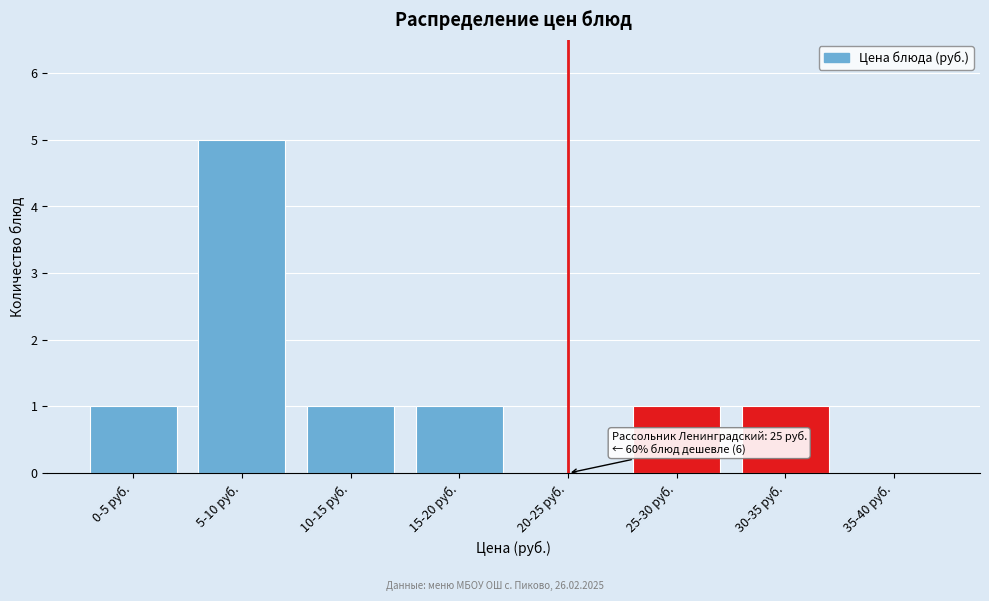

Reading left to right, what are all the values shown in this chart?

0-5 руб.=1	5-10 руб.=5	10-15 руб.=1	15-20 руб.=1	20-25 руб.=0	25-30 руб.=1	30-35 руб.=1	35-40 руб.=0